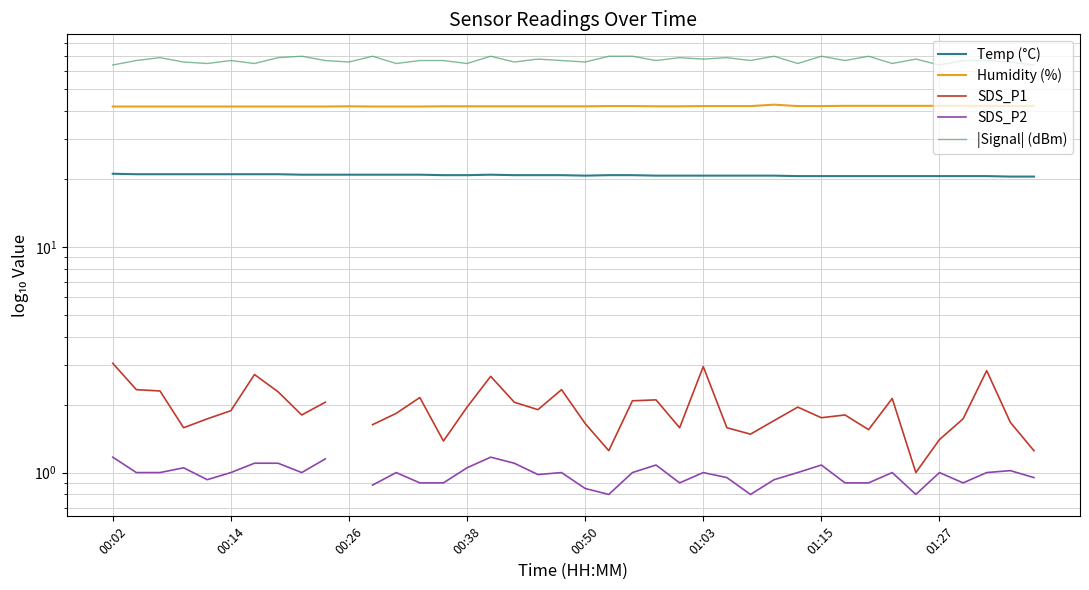

At which label does Humidity (%) reach its minimum?

00:02